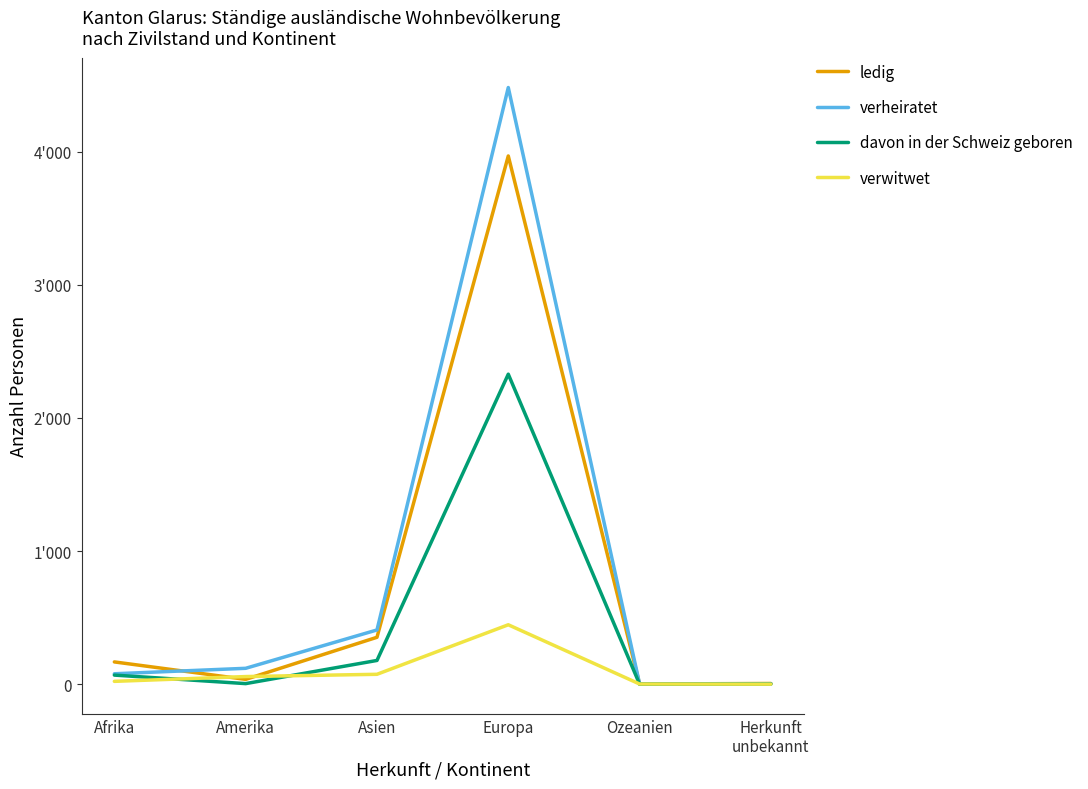

What are all the series names shown in the legend?

ledig, verheiratet, davon in der Schweiz geboren, verwitwet